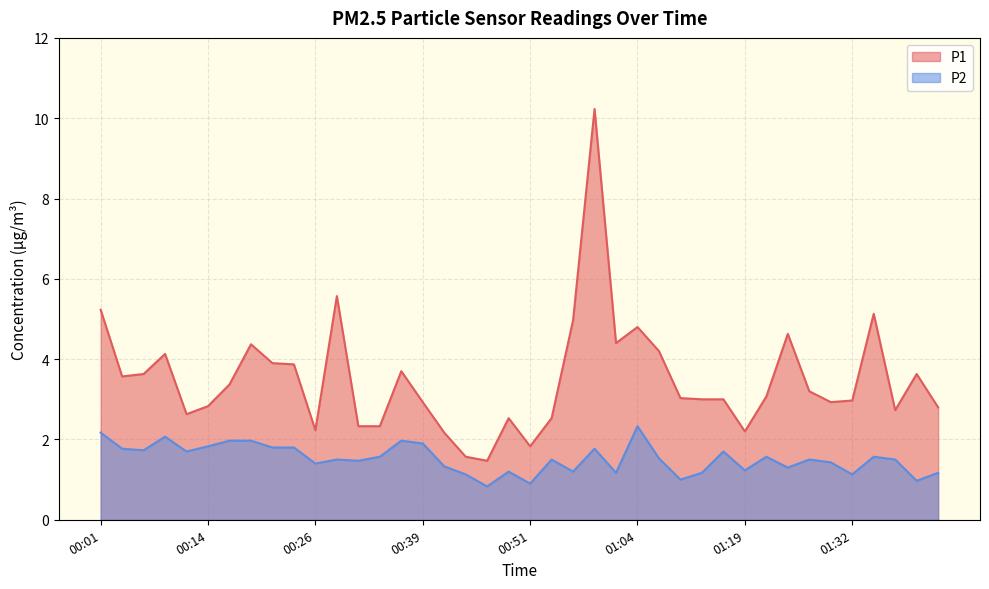

True or false: P1 and P2 intersect in this chart.

False